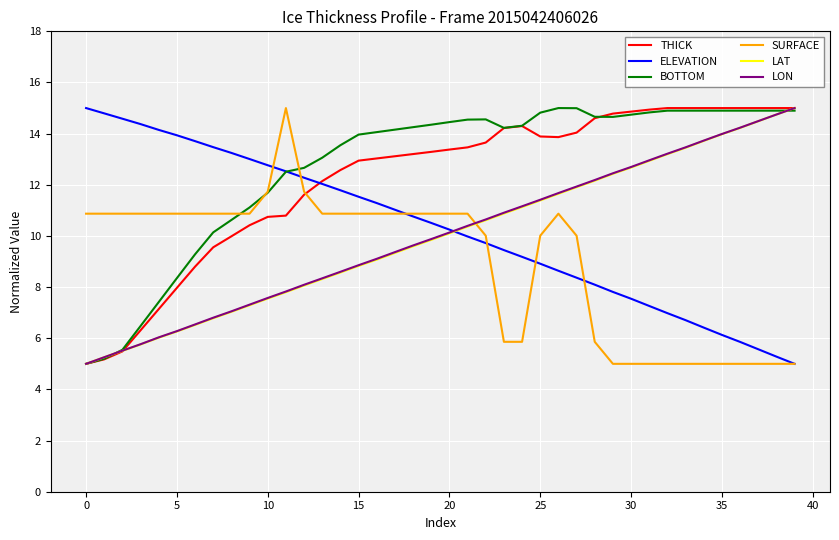

How many values in the LON series are below 10?

20